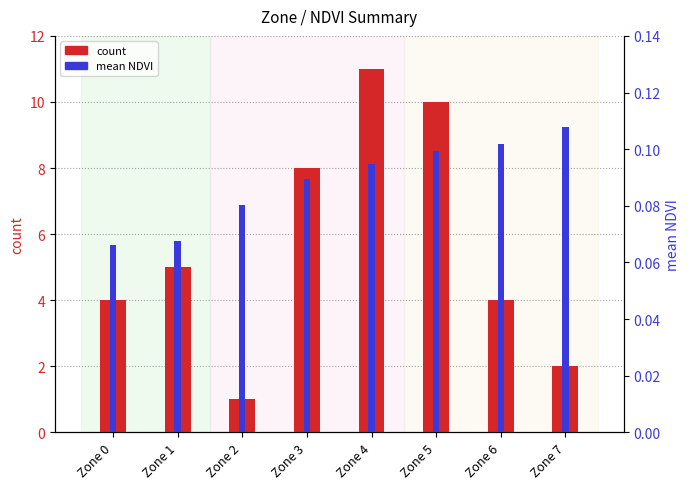

Which series changed the most between Zone 0 and Zone 4?

count